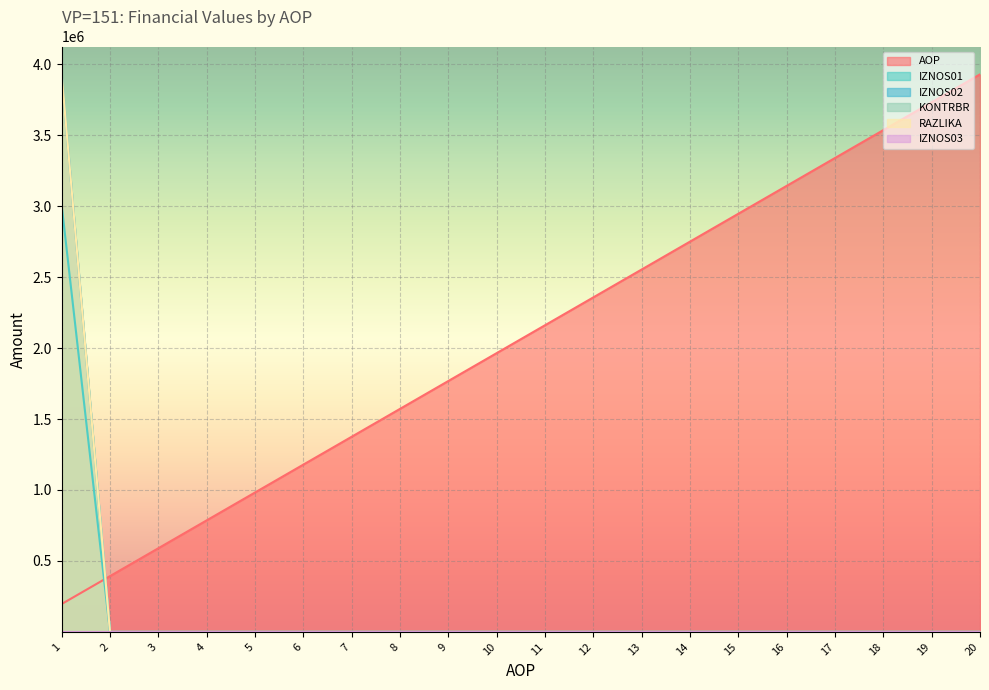

At which category does the chart reach its peak across all series?

1